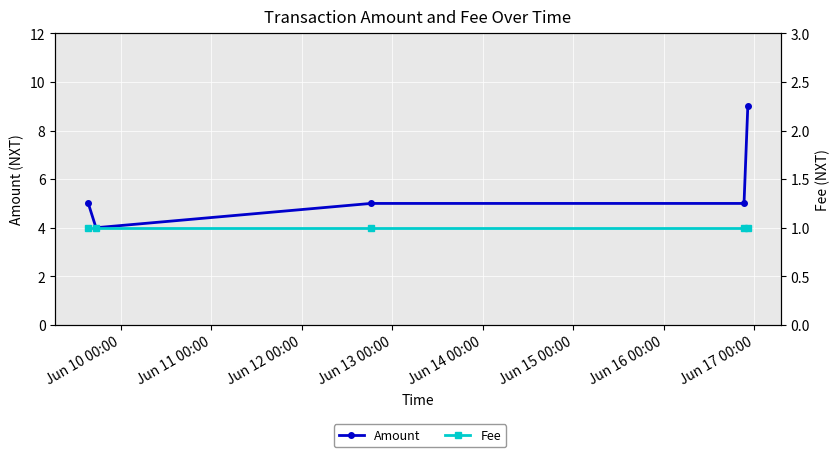

Reading right to left, what are all the values shown in this chart?

Amount: 9	5	5	4	5
Fee: 1	1	1	1	1